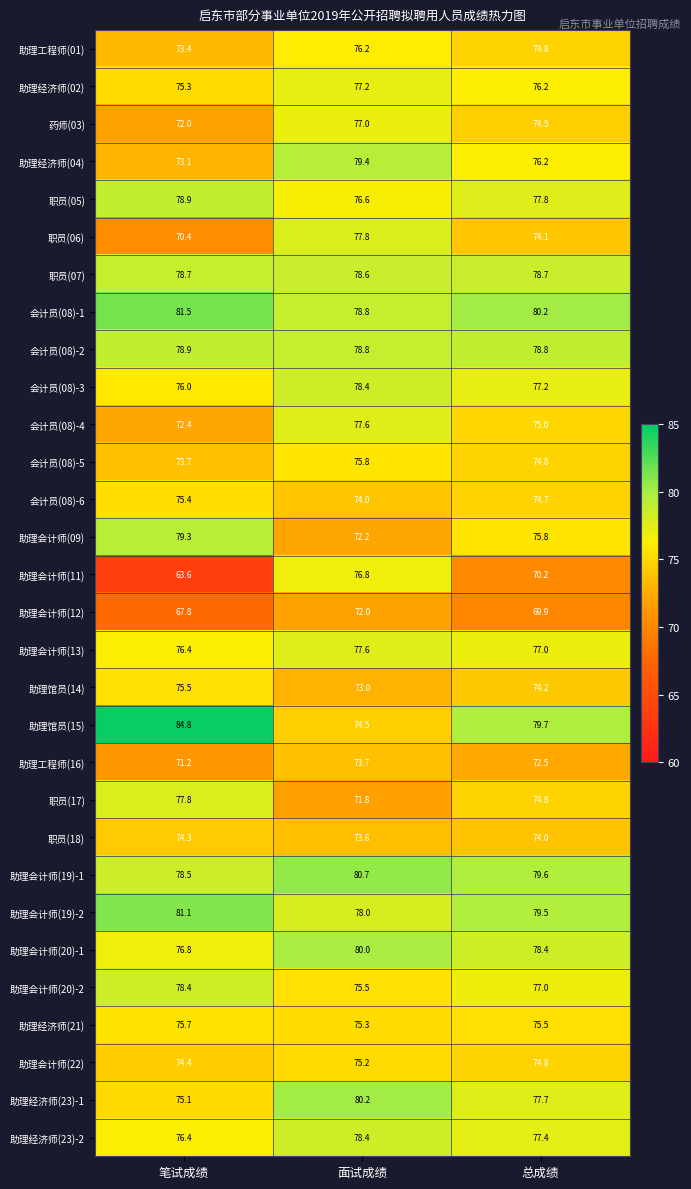

What is the sum of all 职员(18) values?

221.9